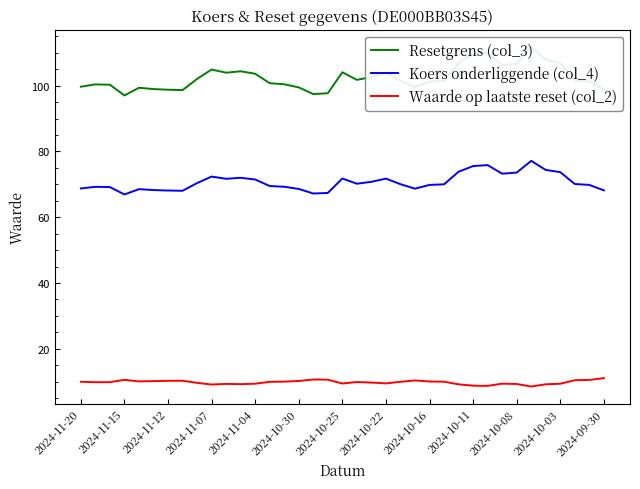

True or false: Waarde op laatste reset (col_2) and Koers onderliggende (col_4) cross at least once.

False